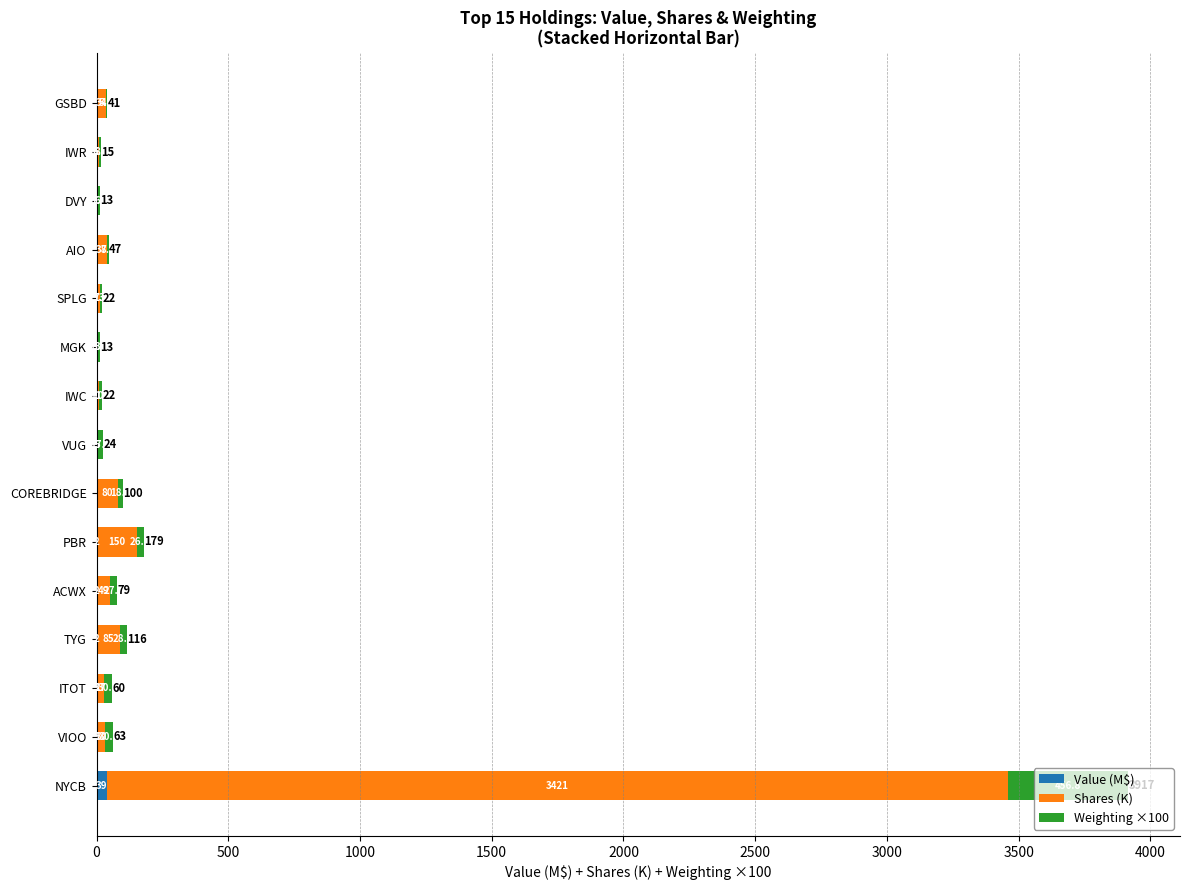

What is the difference between the second highest and second lowest values in the Value (M$) series?

2.0